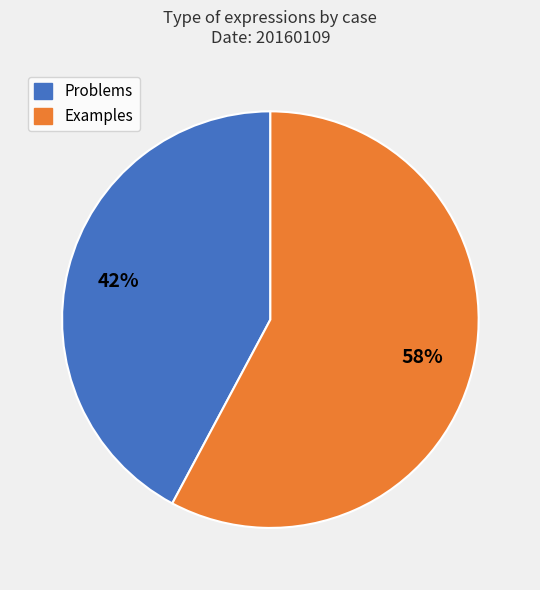

To the nearest percent, what is the difference between the largest and smallest slice percentages?

16%